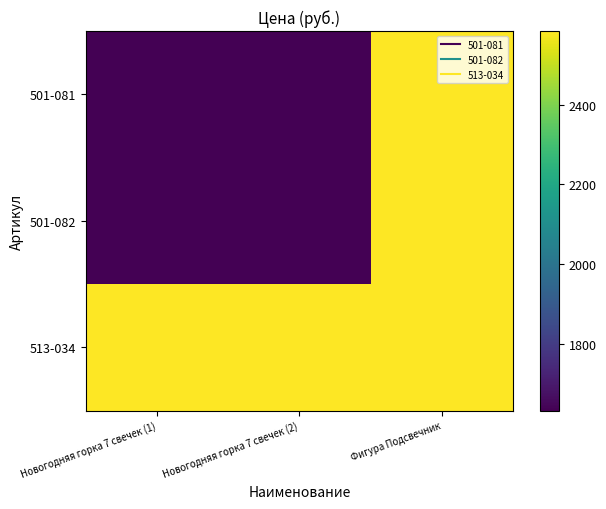

Count the number of data series in this chart.

3